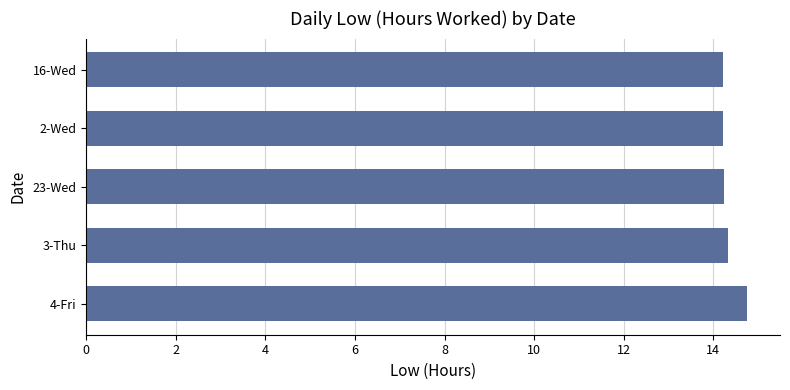

What is the ratio of the value at 3-Thu to the value at 16-Wed?

1.0